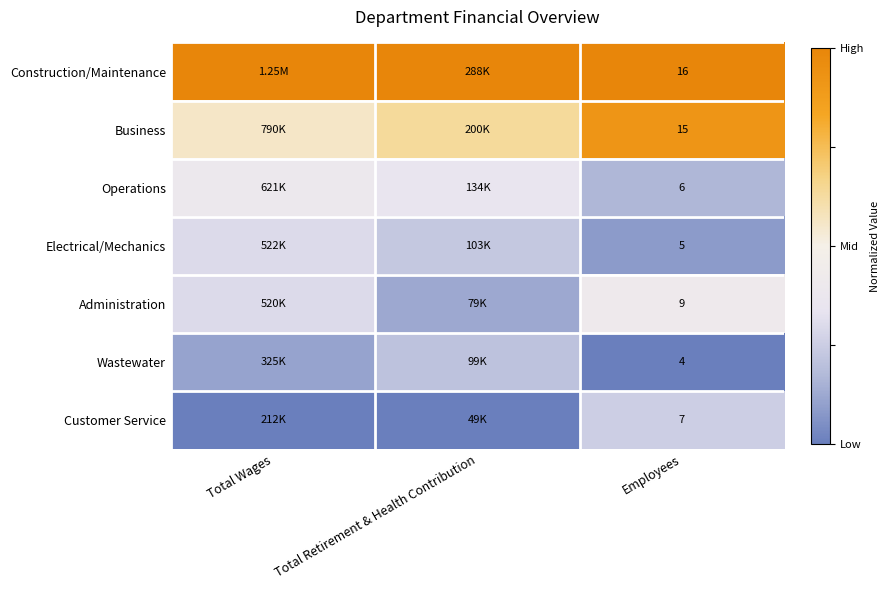

Is the value of Administration at Employees greater than the value of Electrical/Mechanics at Employees?

Yes